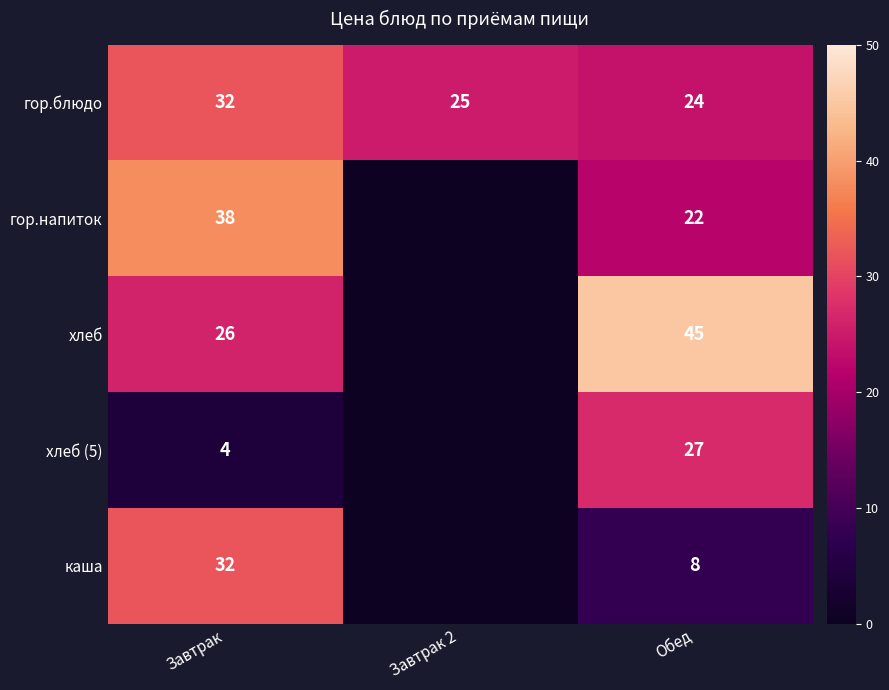

Which series has the largest total across all categories?

гор.блюдо